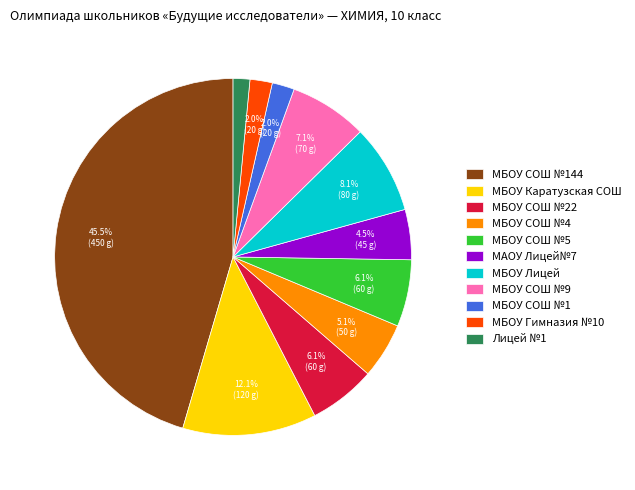

True or false: МБОУ Гимназия №10 accounts for 10% of the total.

False